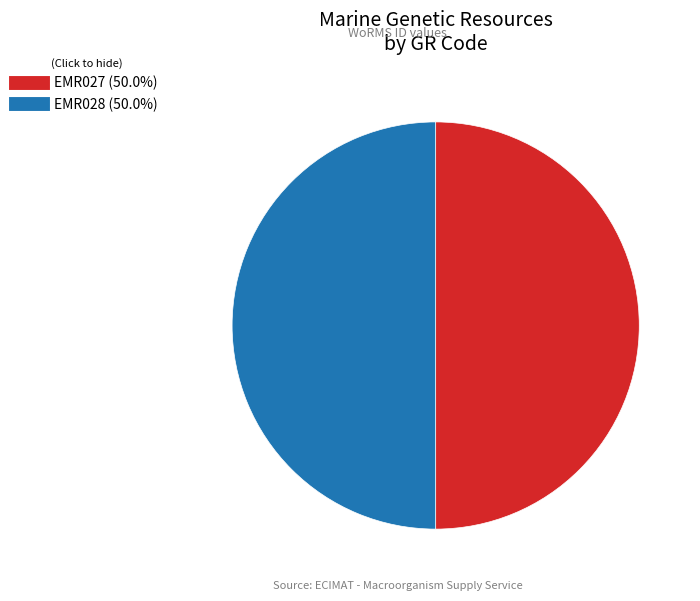

Approximately how many times larger is the value at EMR028 compared to EMR027?

1.0